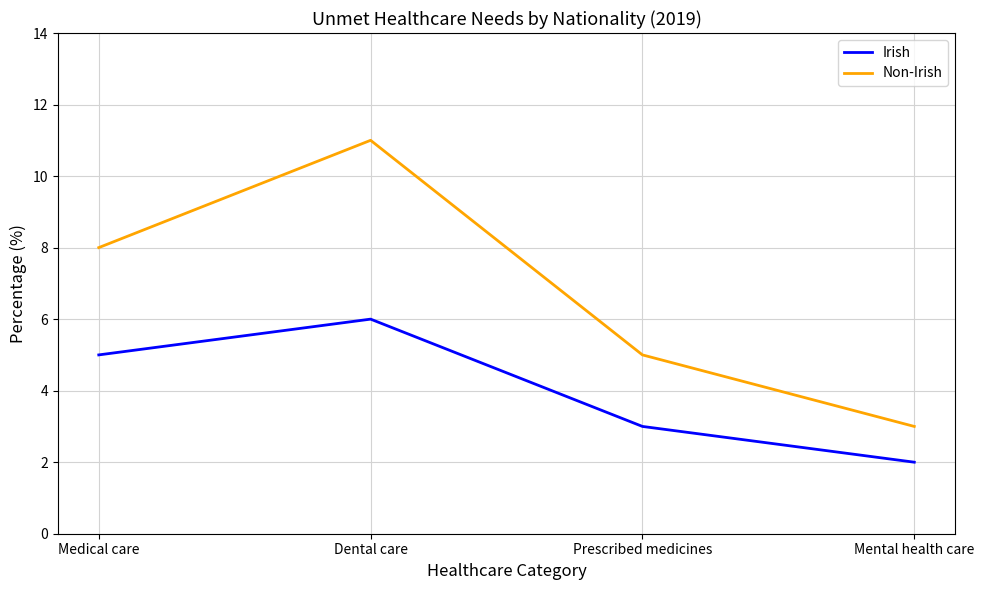

Which series changed the most between Dental care and Prescribed medicines?

Non-Irish